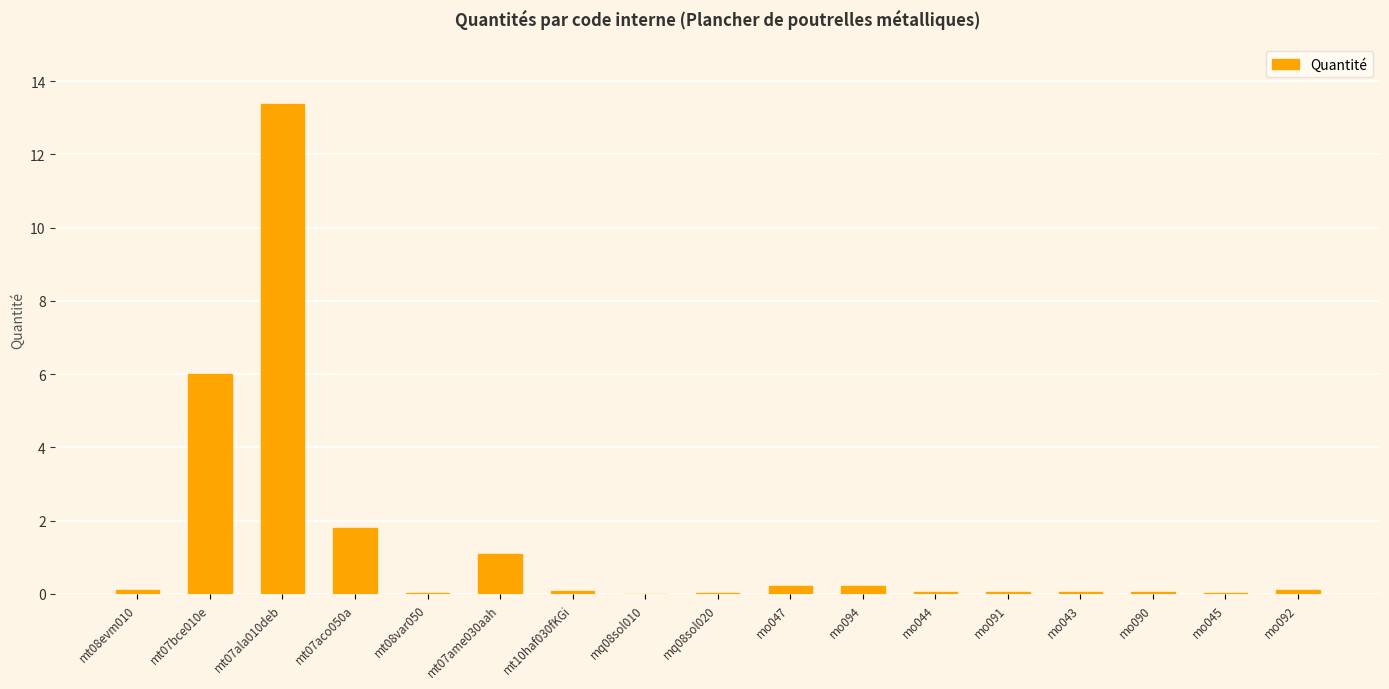

Is it true that the value at mt07ala010deb is 19.4?

False